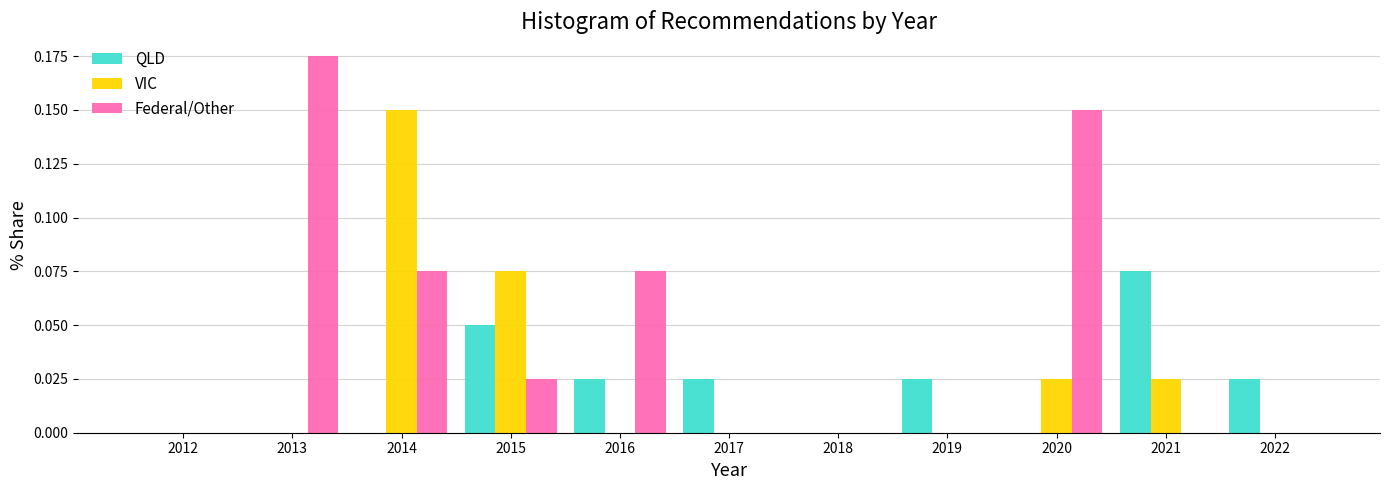

Which category has the highest value in the VIC series?

2014